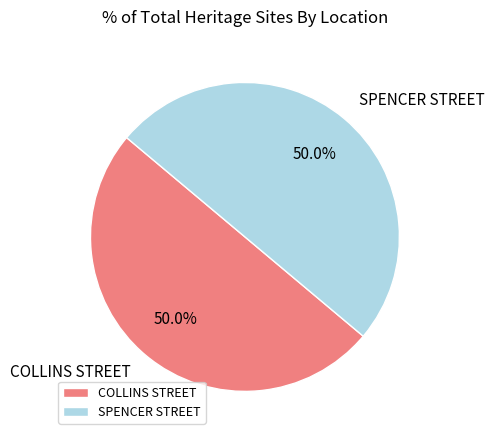

What is the ratio of the value at SPENCER STREET to the value at COLLINS STREET?

1.0